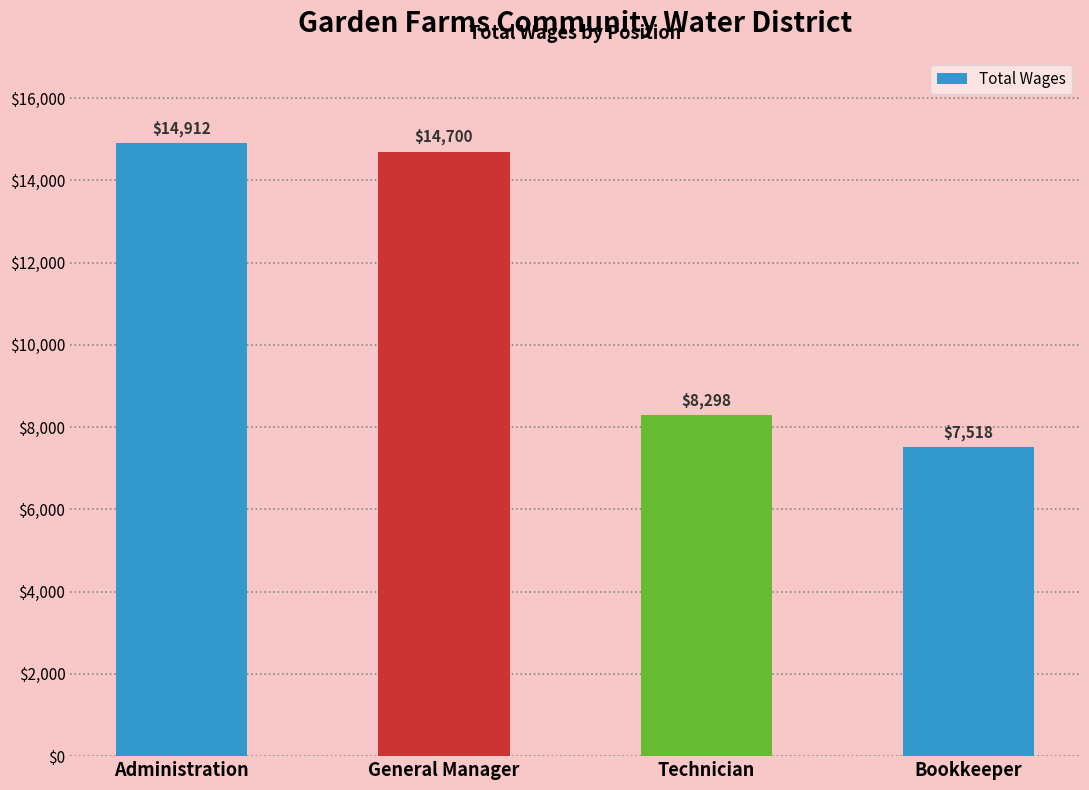

Does the chart contain stacked bars?

No